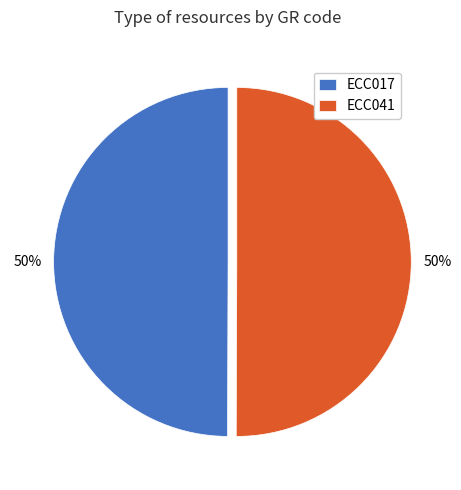

To the nearest percent, what is the combined percentage of ECC017 and ECC041?

100%